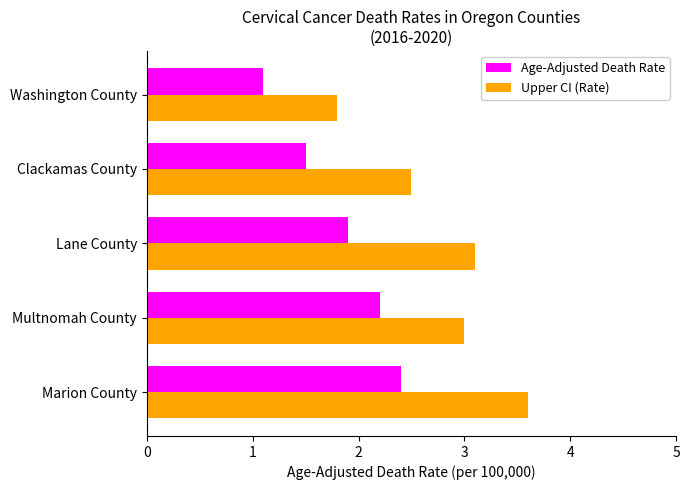

What is the lowest value of the Upper CI (Rate) series?

1.8